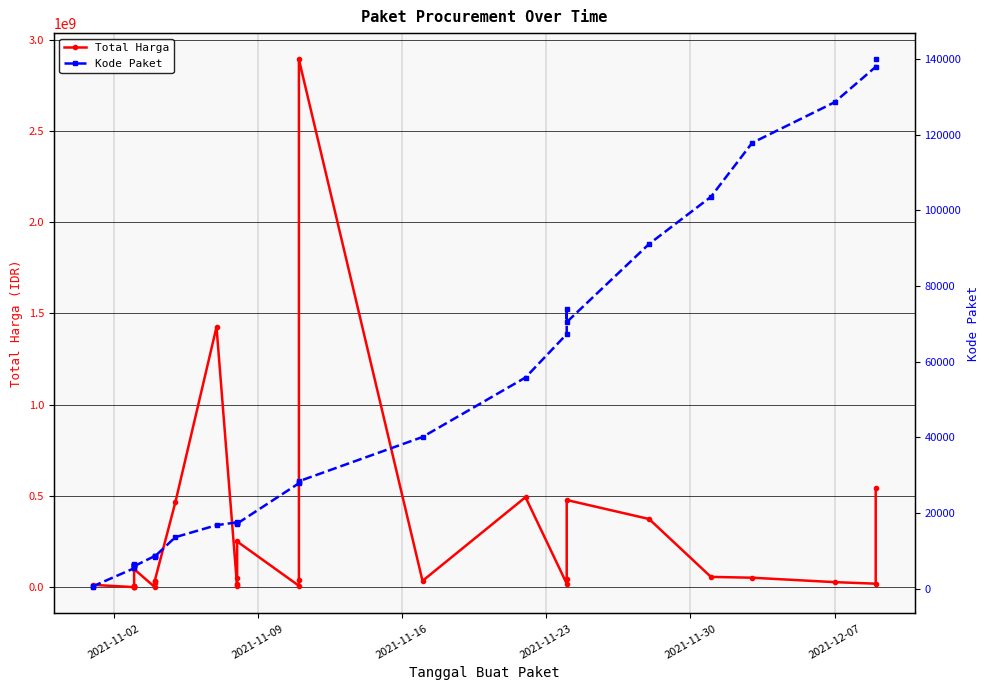

Does the chart have visible grid lines?

Yes